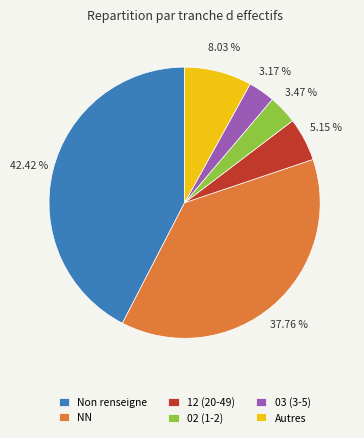

Is there any slice that represents more than half of the pie?

No